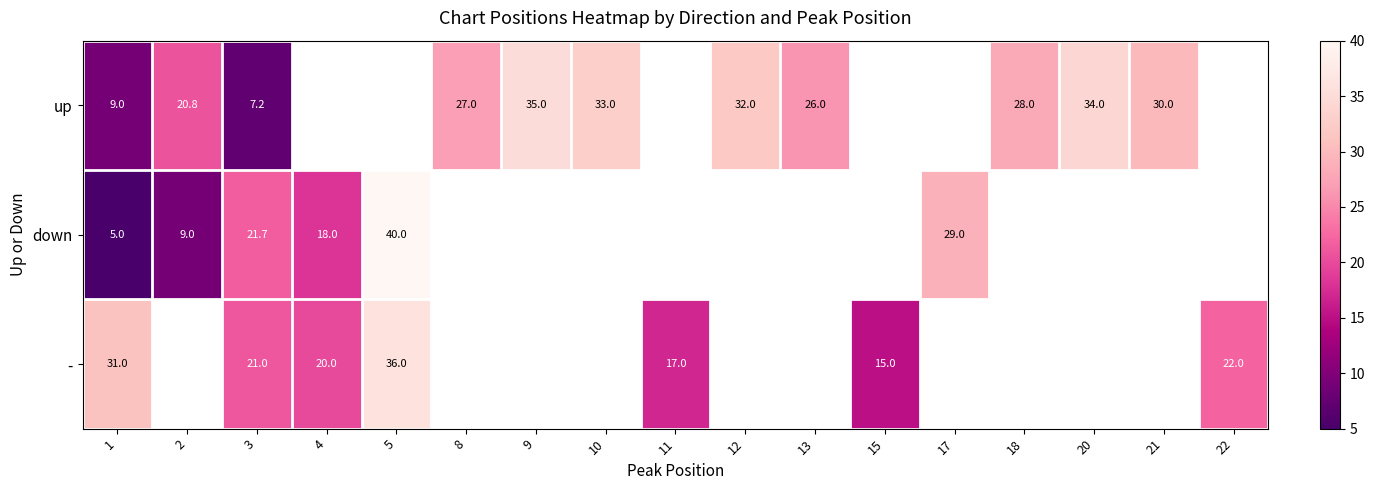

How many positive values does the row_1 series have?

6